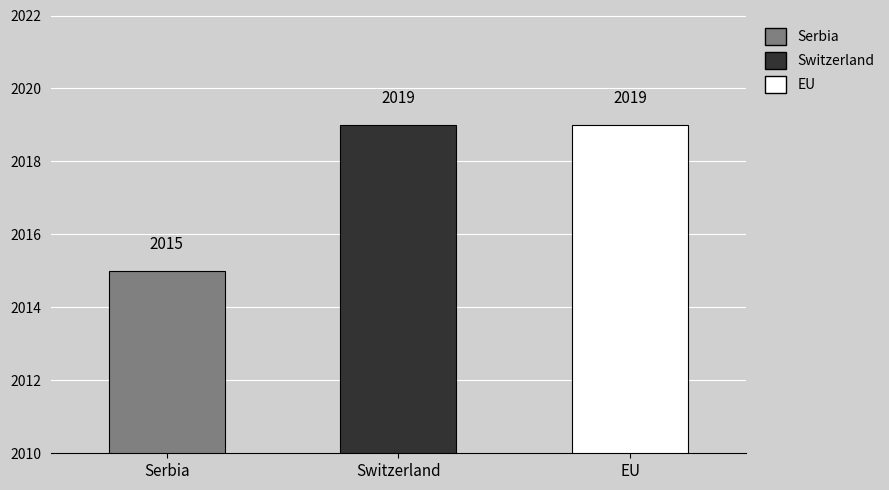

What is the value of the 2nd bar from the left?

2019